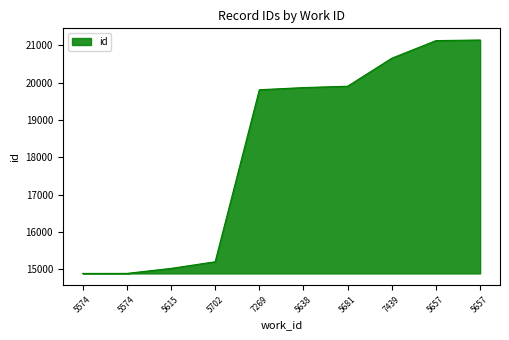

What is the label of the 3rd point from the left?

5615